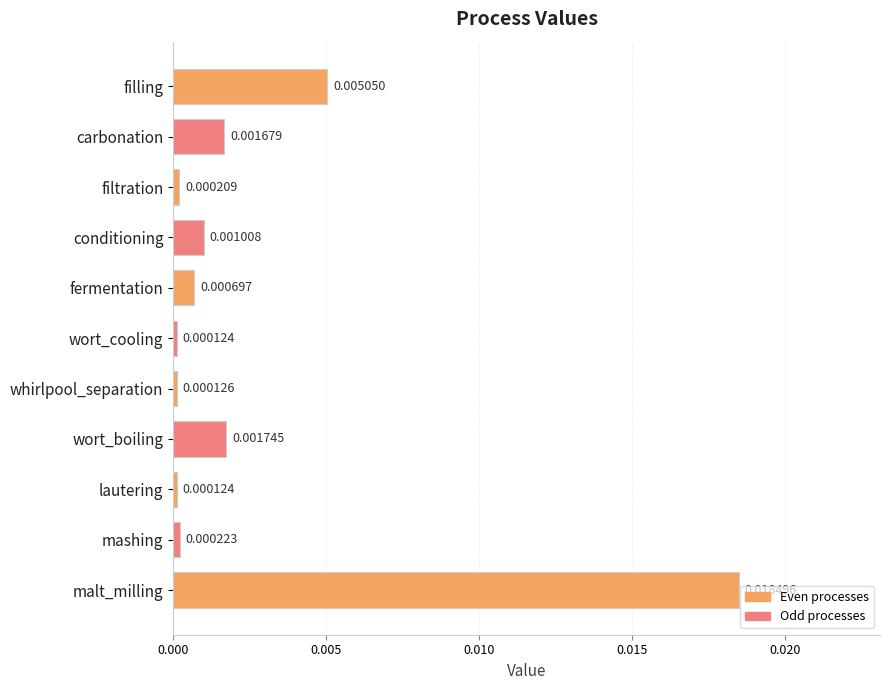

Which category has the highest value across all series?

malt_milling